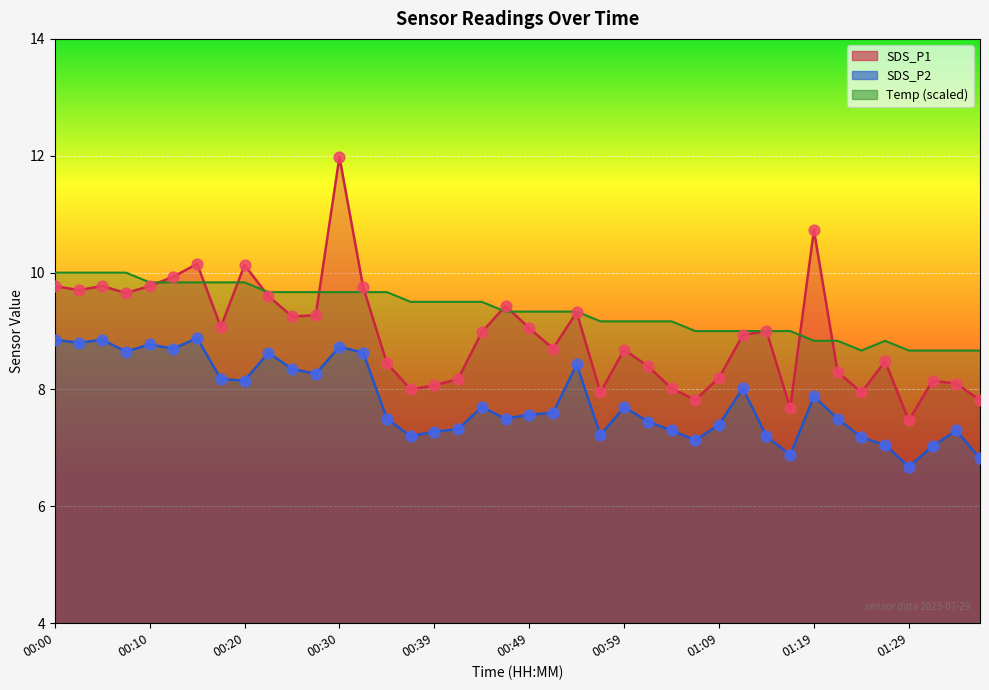

Which series reaches the minimum Y coordinate?

SDS_P2